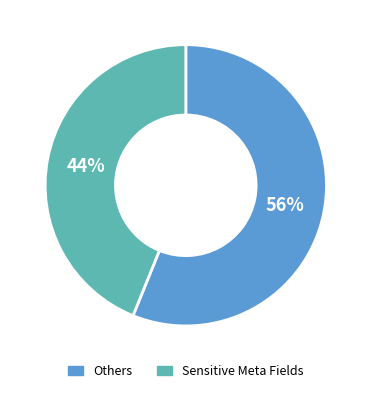

How many segments does this pie chart have?

2